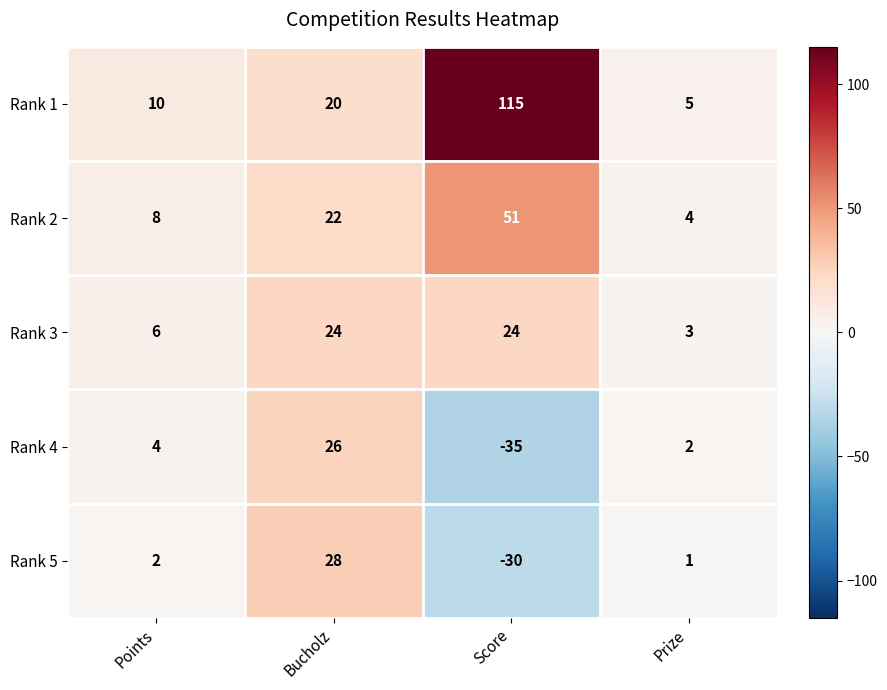

How many distinct data groups are displayed?

5